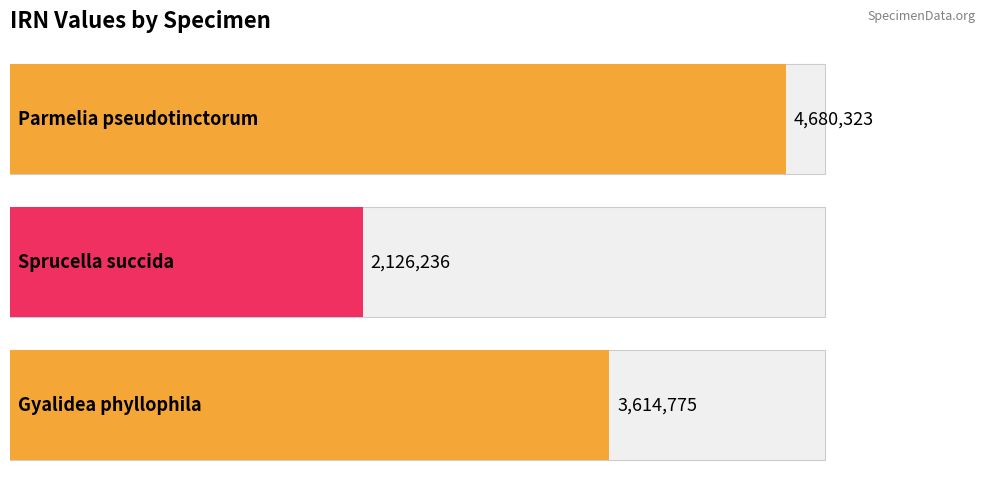

What is the value of the 2nd bar from the left?

2126236